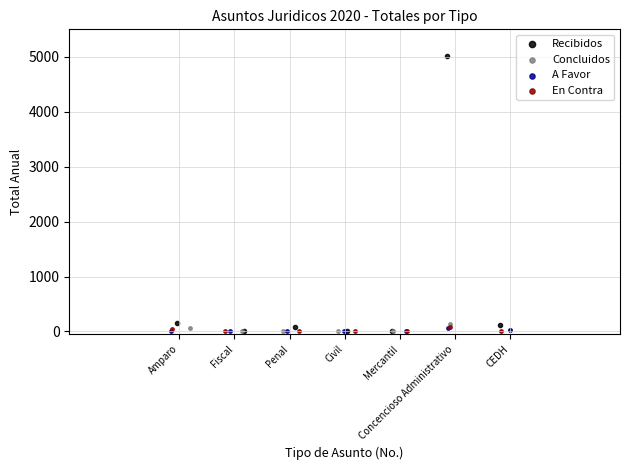

Which series has the largest Y range (max minus min)?

Recibidos